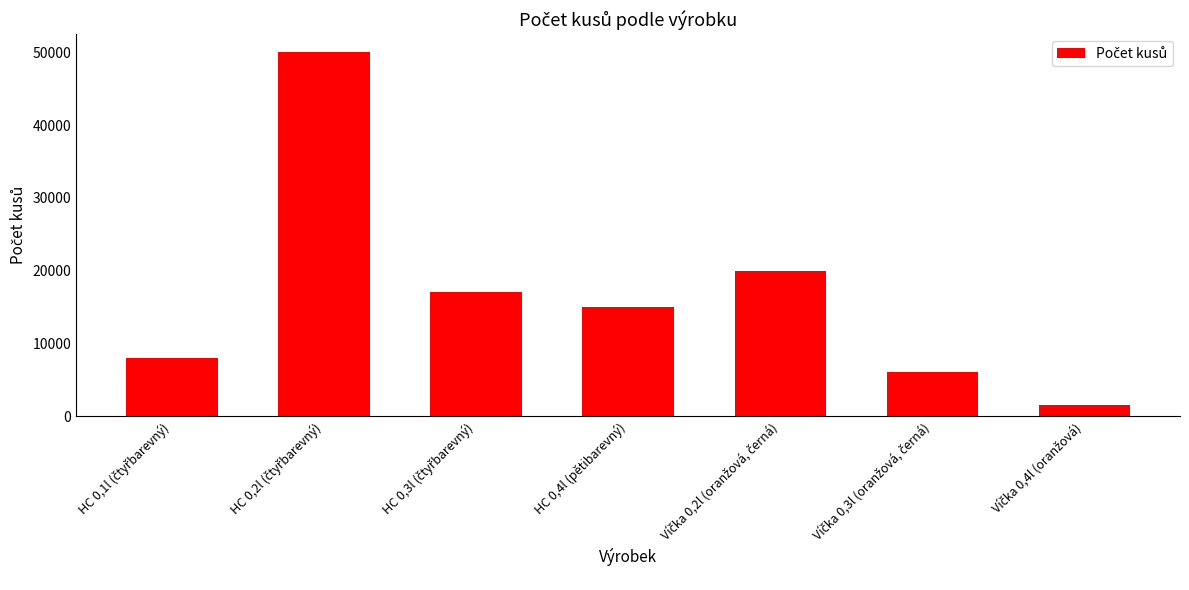

What is the smallest value displayed?

1500